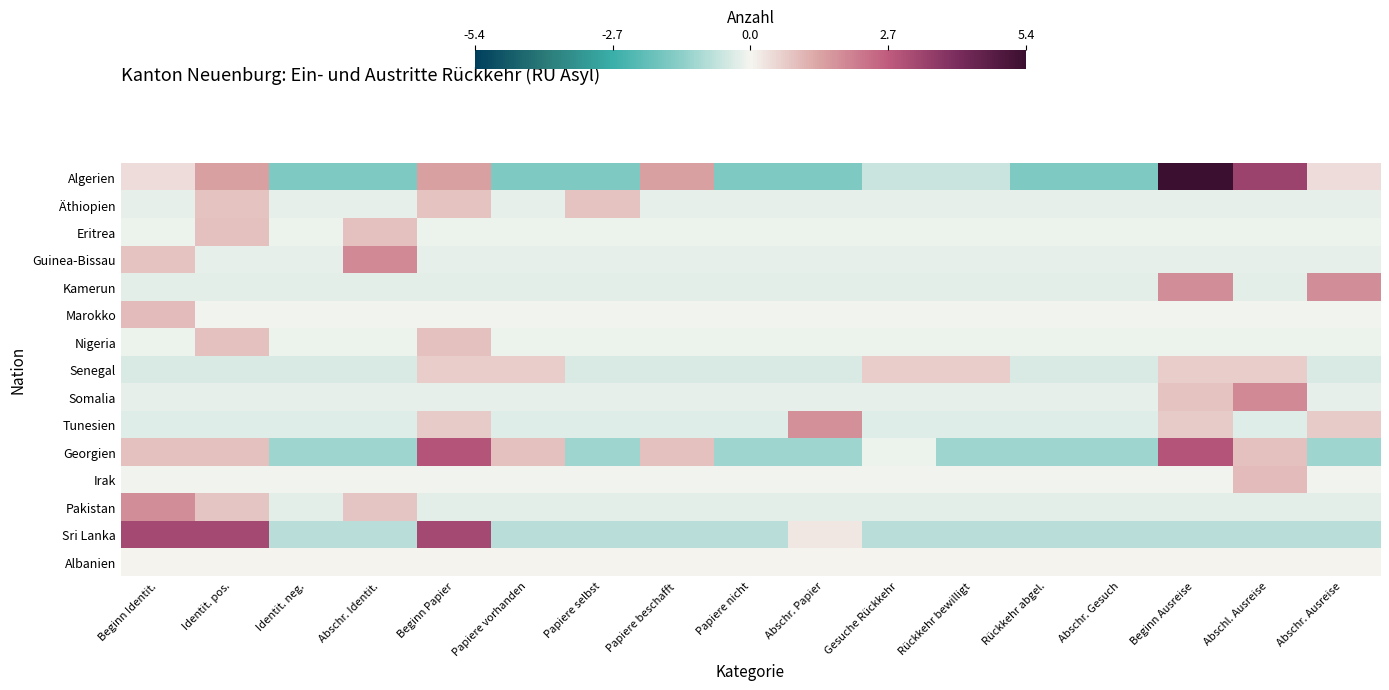

Rank the series by their maximum value, from lowest to highest.

Albanien, Senegal, Äthiopien, Eritrea, Nigeria, Marokko, Irak, Tunesien, Kamerun, Pakistan, Guinea-Bissau, Somalia, Georgien, Sri Lanka, Algerien